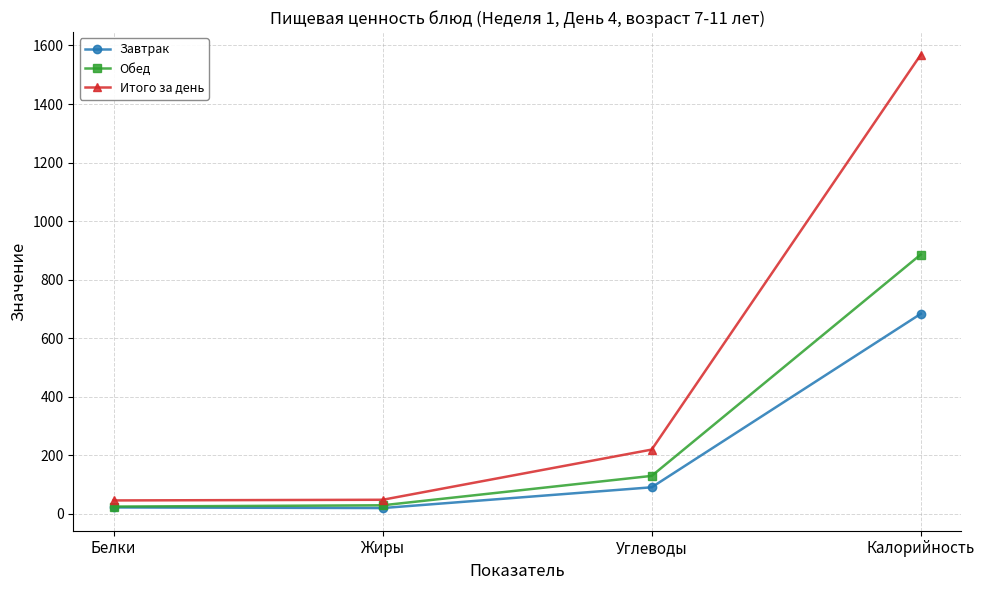

What is the difference between the Обед values at Белки and Жиры?

4.4